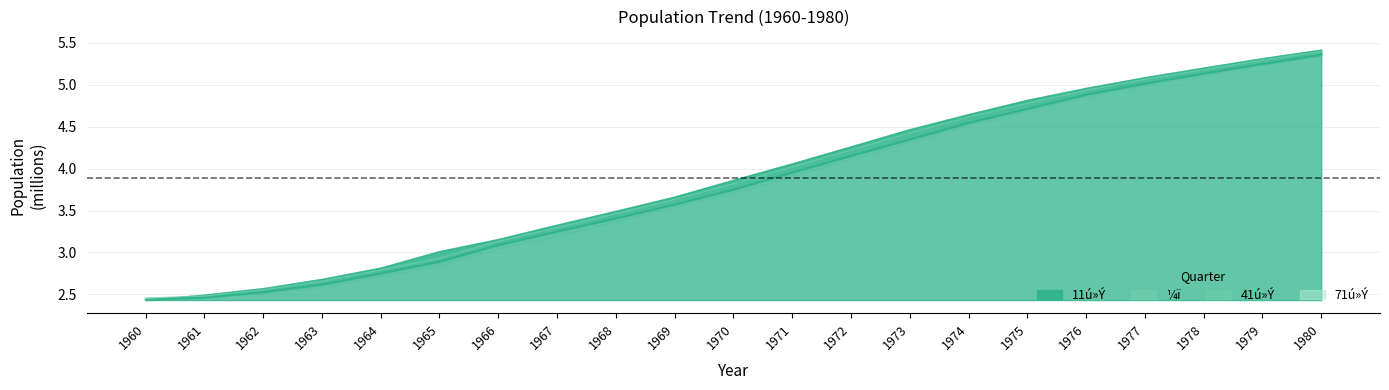

At which category is the sum across all series the highest?

1980